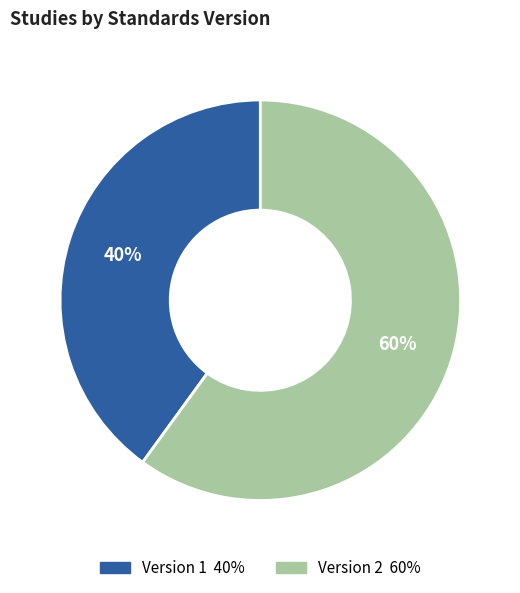

To the nearest percent, what is the average slice percentage?

50%